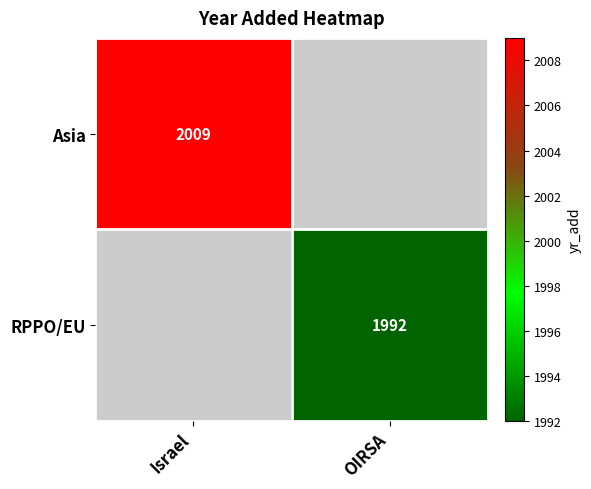

Count the number of categories in the chart.

2